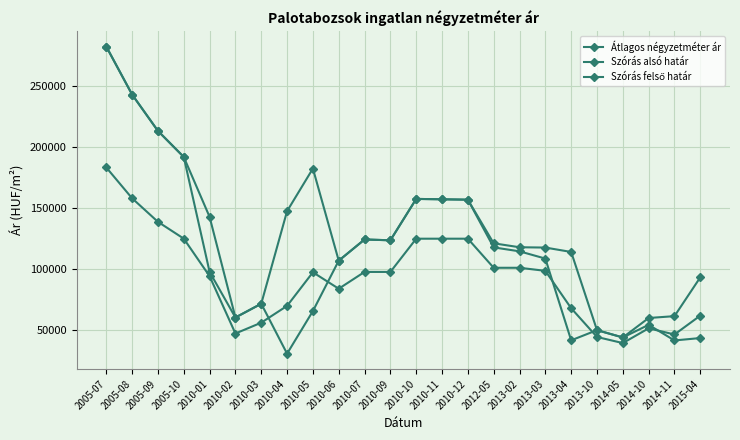

In Szórás felső határ, how many points are lower than both neighbors (excluding endpoints)?

4